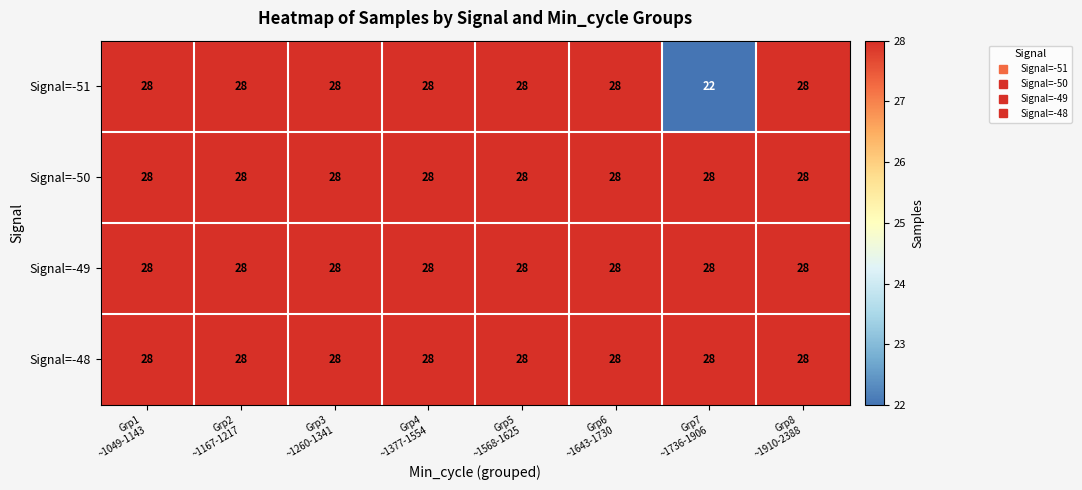

What is the smallest value displayed?

22